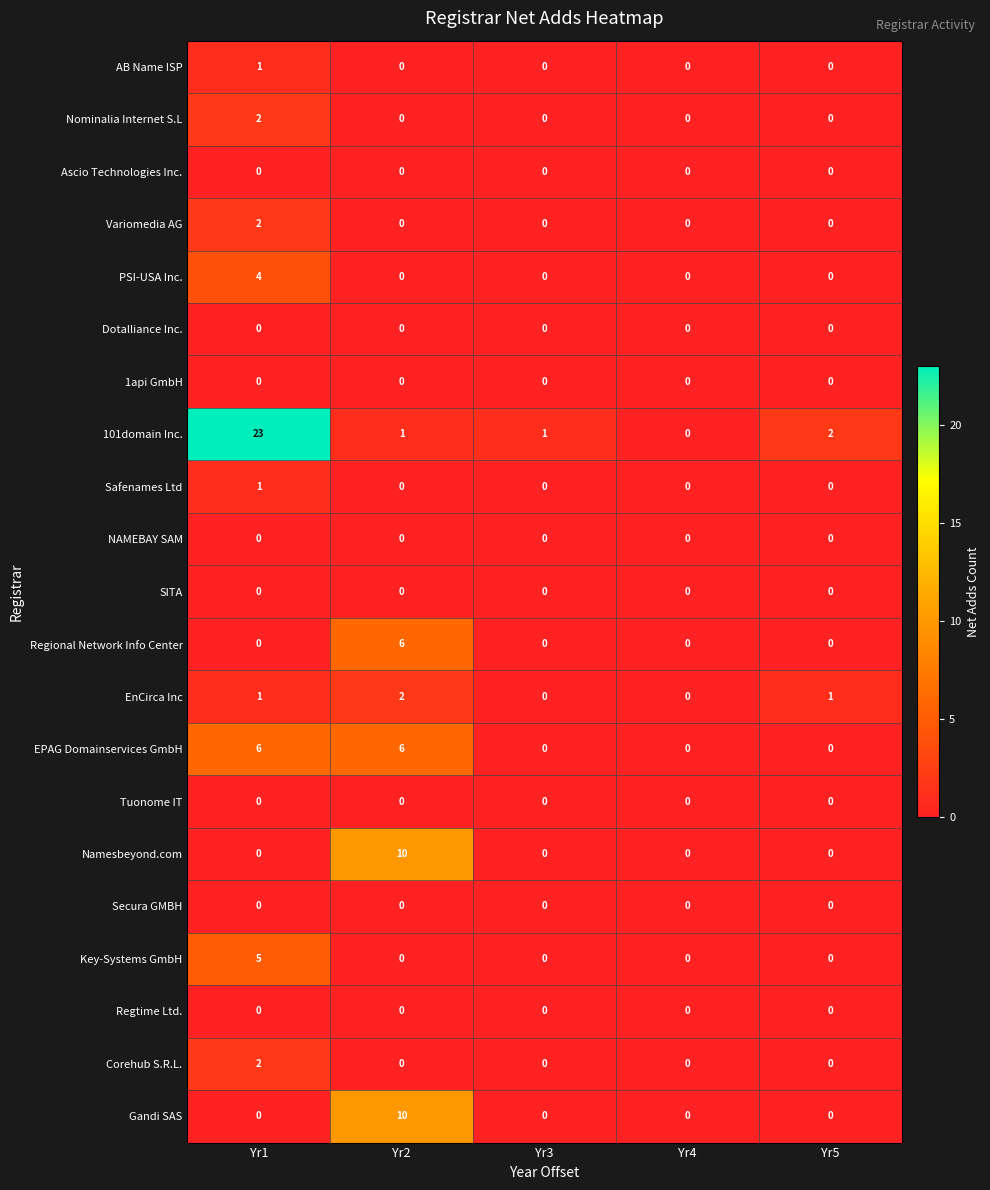

Count the number of categories in the chart.

5